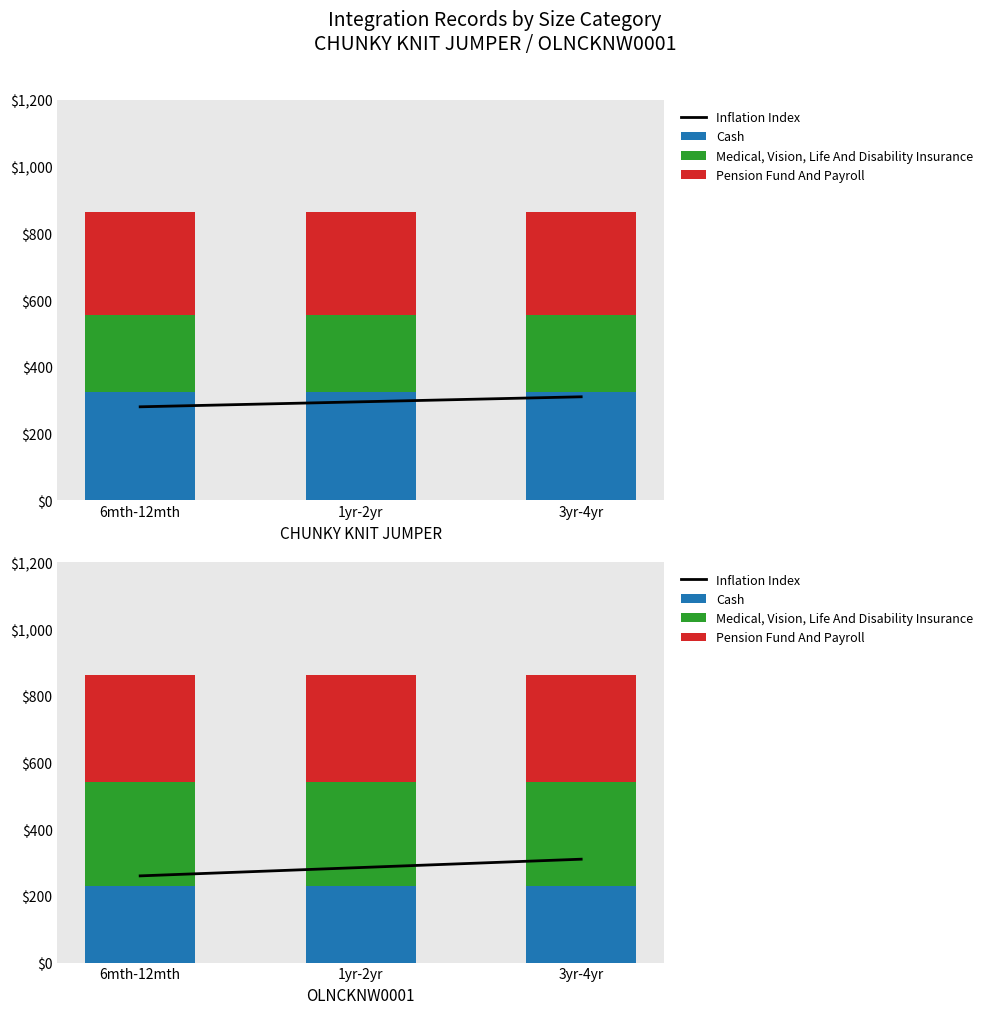

What is the average value of the Inflation Index series?

285